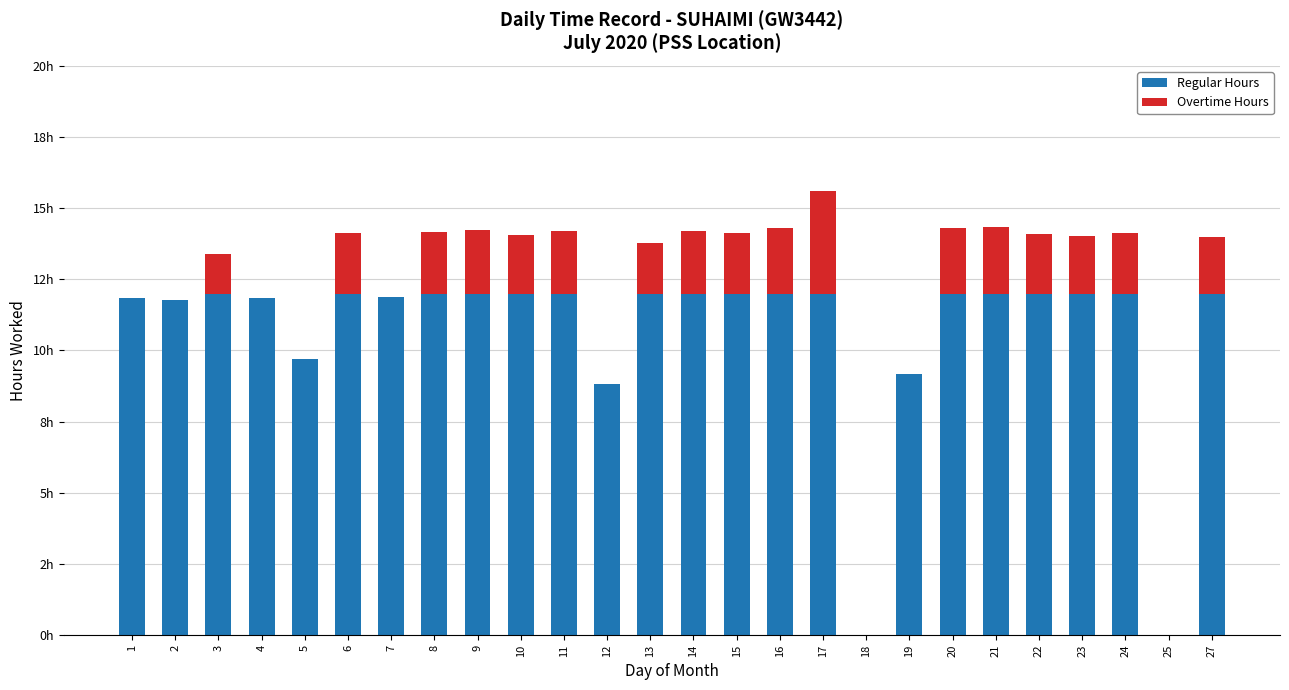

What are all the series names shown in the legend?

Regular Hours, Overtime Hours